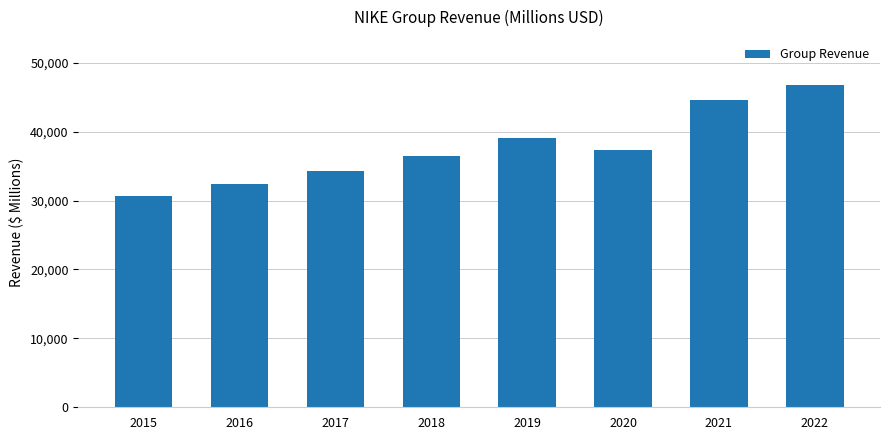

What is the difference between the maximum and minimum values?

16109